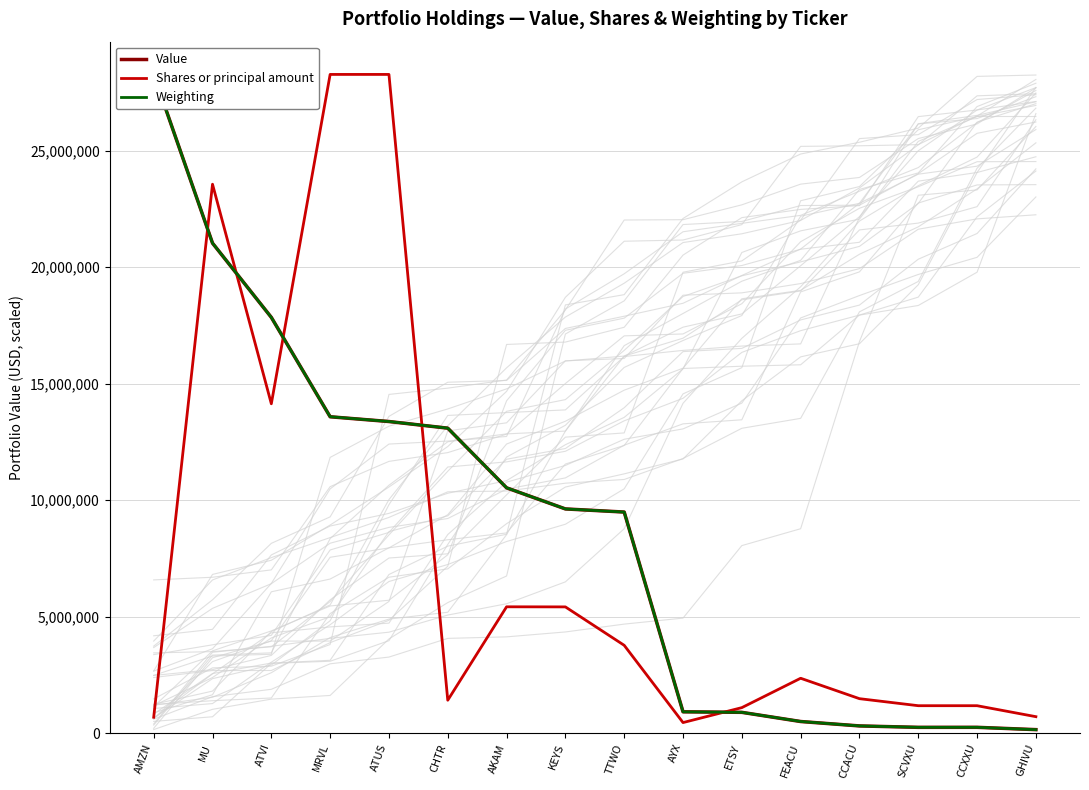

True or false: Weighting has a value of 11765775.4 at MU.

False